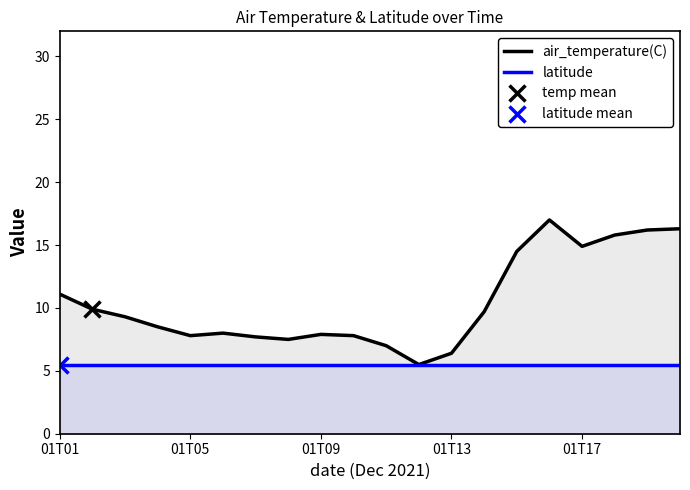

True or false: air_temperature(C) and latitude intersect in this chart.

False